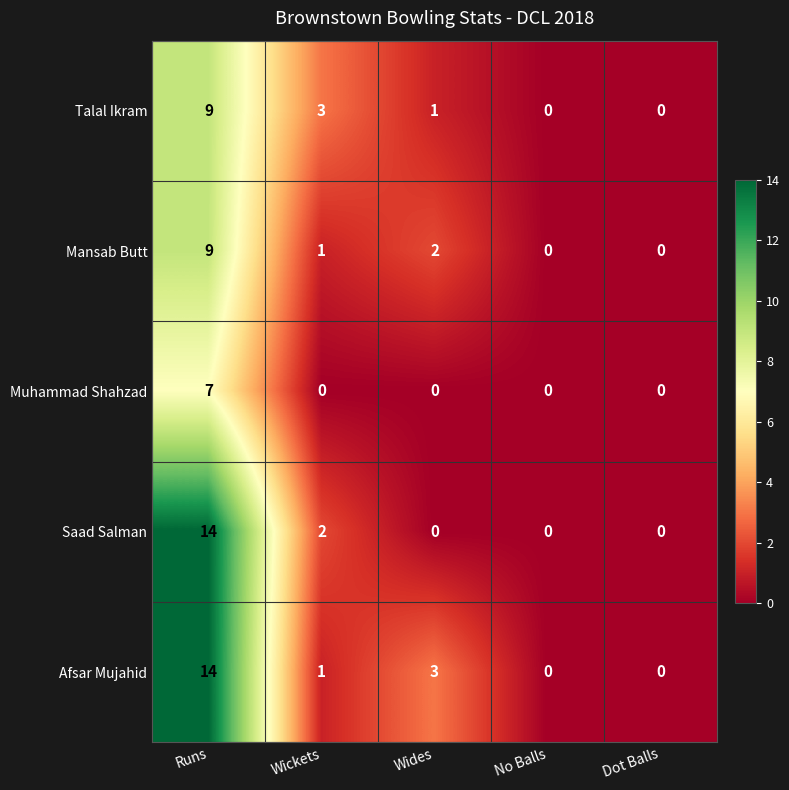

Is it true that Mansab Butt equals 14 at Runs?

False